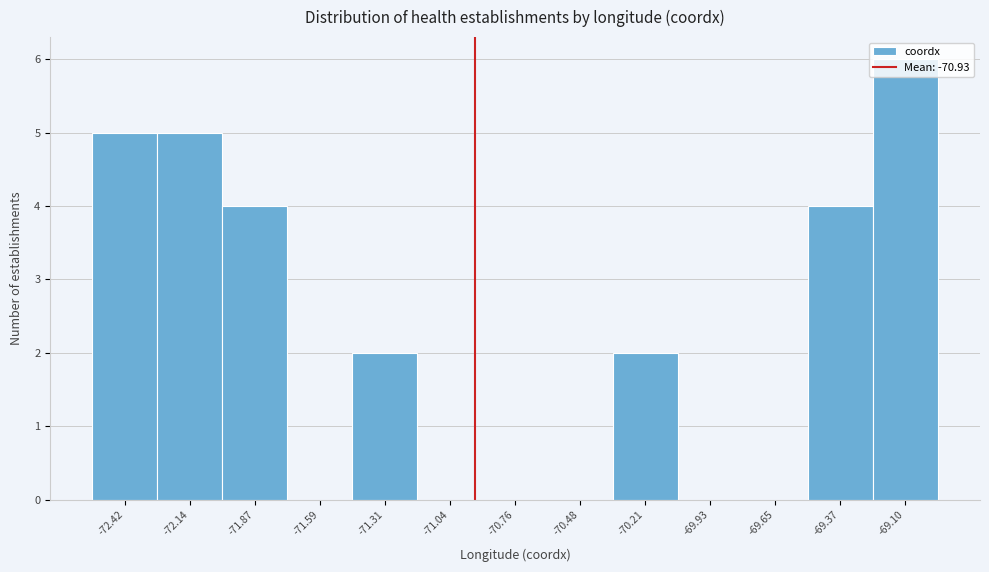

How tall is the bar that spans -69.25 to -68.95 on the x-axis? Neither the bar edges nor the heights are printed on the chart, so give them approximately, as read against the axes.

6